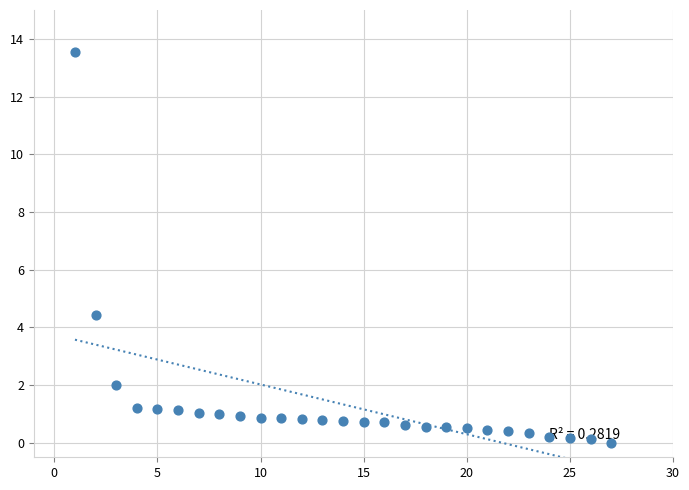

What Y value in the scatter plot is closest to 6?

4.4